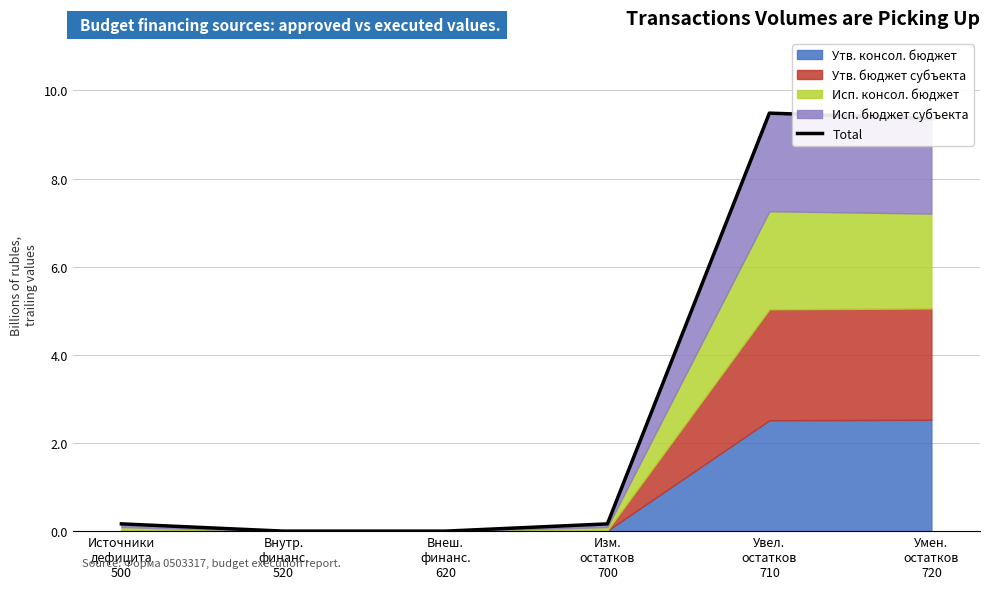

At which category does the chart reach its peak across all series?

Увел.
остатков
710